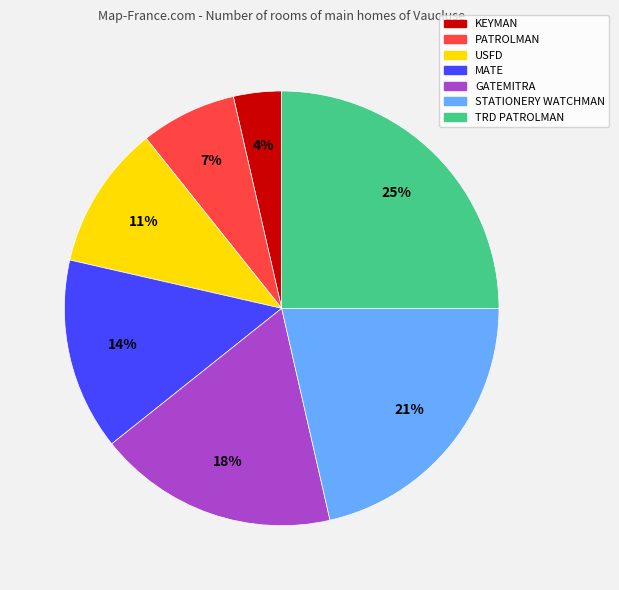

To the nearest percent, what is the difference between the TRD PATROLMAN and MATE slice percentages?

11%